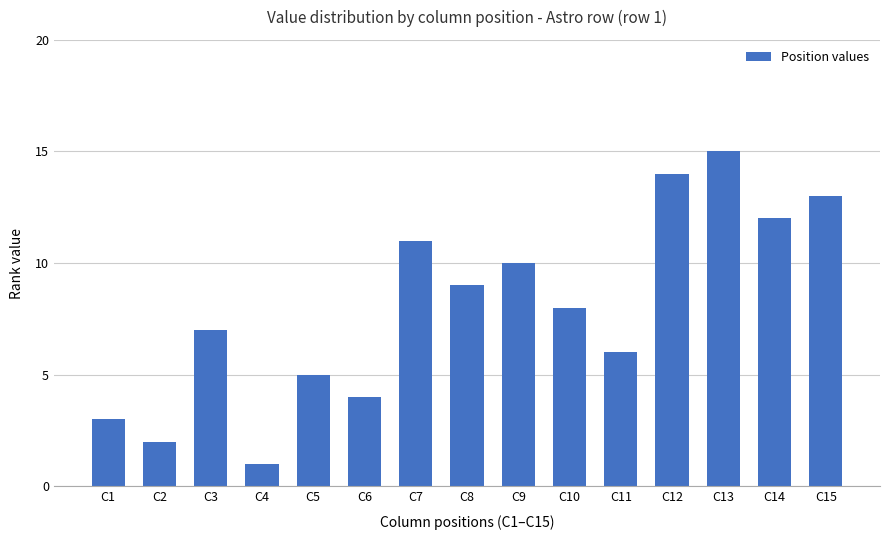

What is the minimum value shown in the chart?

1